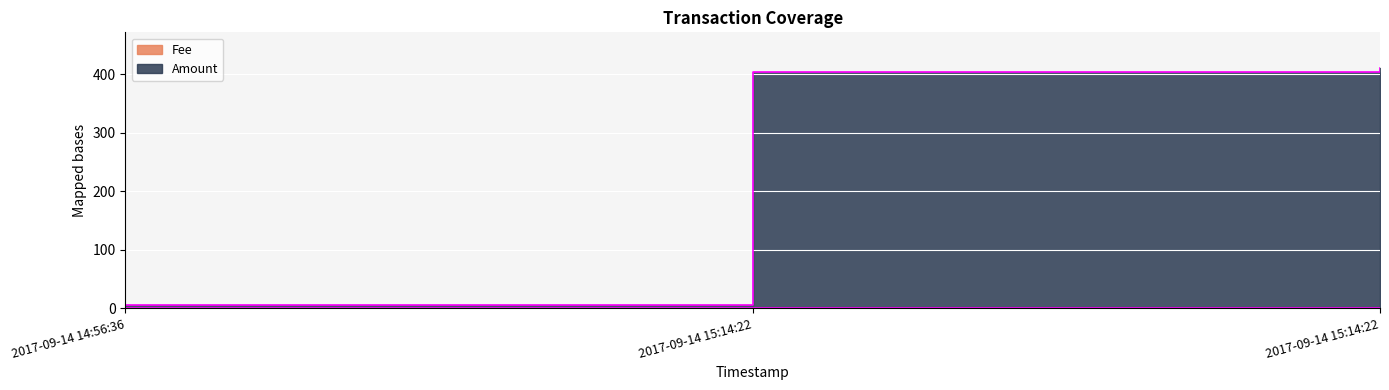

What is the sum of all values?

819